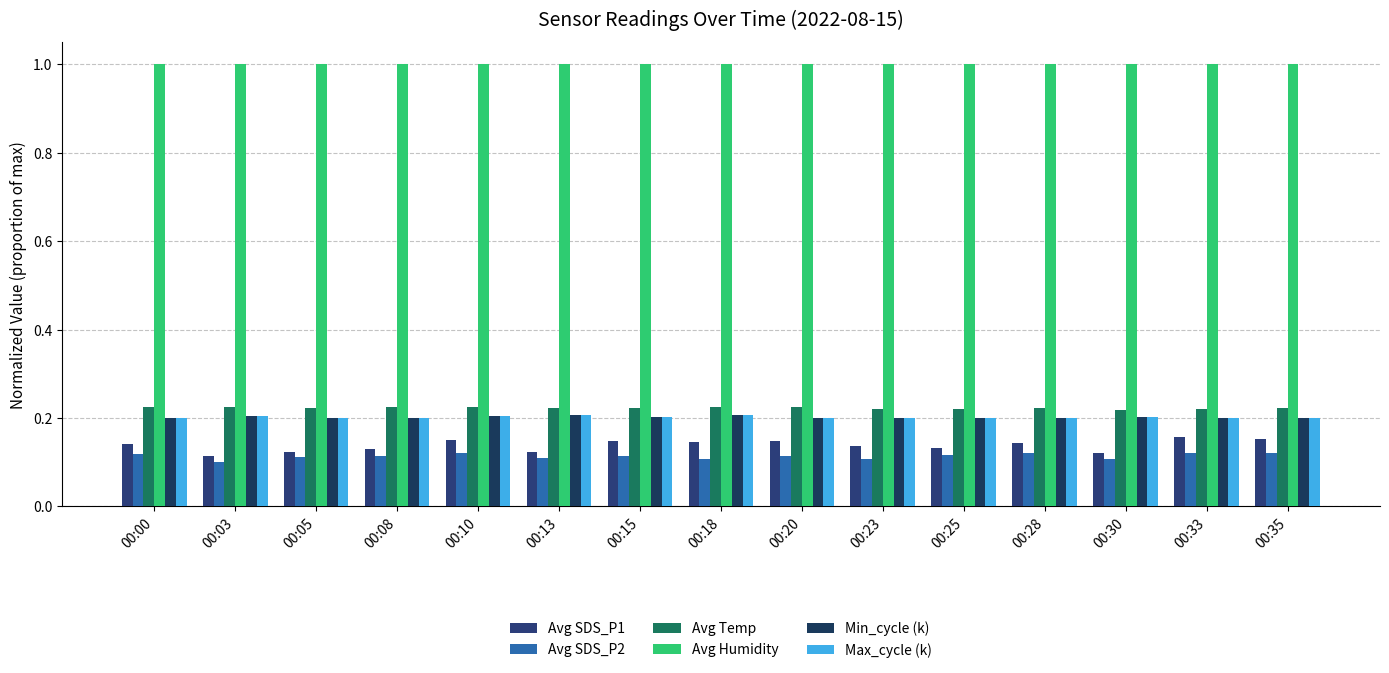

Reading left to right, what are all the values shown in this chart?

Avg SDS_P1: 00:00=0.1	00:03=0.1	00:05=0.1	00:08=0.1	00:10=0.2	00:13=0.1	00:15=0.1	00:18=0.1	00:20=0.1	00:23=0.1	00:25=0.1	00:28=0.1	00:30=0.1	00:33=0.2	00:35=0.2
Avg SDS_P2: 00:00=0.1	00:03=0.1	00:05=0.1	00:08=0.1	00:10=0.1	00:13=0.1	00:15=0.1	00:18=0.1	00:20=0.1	00:23=0.1	00:25=0.1	00:28=0.1	00:30=0.1	00:33=0.1	00:35=0.1
Avg Temp: 00:00=0.2	00:03=0.2	00:05=0.2	00:08=0.2	00:10=0.2	00:13=0.2	00:15=0.2	00:18=0.2	00:20=0.2	00:23=0.2	00:25=0.2	00:28=0.2	00:30=0.2	00:33=0.2	00:35=0.2
Avg Humidity: 00:00=1.0	00:03=1.0	00:05=1.0	00:08=1.0	00:10=1.0	00:13=1.0	00:15=1.0	00:18=1.0	00:20=1.0	00:23=1.0	00:25=1.0	00:28=1.0	00:30=1.0	00:33=1.0	00:35=1.0
Min_cycle (k): 00:00=0.2	00:03=0.2	00:05=0.2	00:08=0.2	00:10=0.2	00:13=0.2	00:15=0.2	00:18=0.2	00:20=0.2	00:23=0.2	00:25=0.2	00:28=0.2	00:30=0.2	00:33=0.2	00:35=0.2
Max_cycle (k): 00:00=0.2	00:03=0.2	00:05=0.2	00:08=0.2	00:10=0.2	00:13=0.2	00:15=0.2	00:18=0.2	00:20=0.2	00:23=0.2	00:25=0.2	00:28=0.2	00:30=0.2	00:33=0.2	00:35=0.2